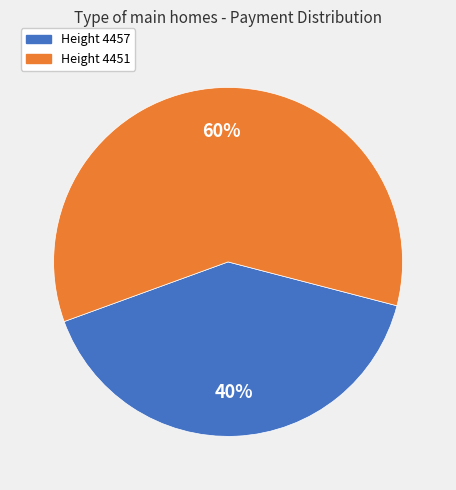

To the nearest percent, what percentage of the pie is Height 4451?

60%